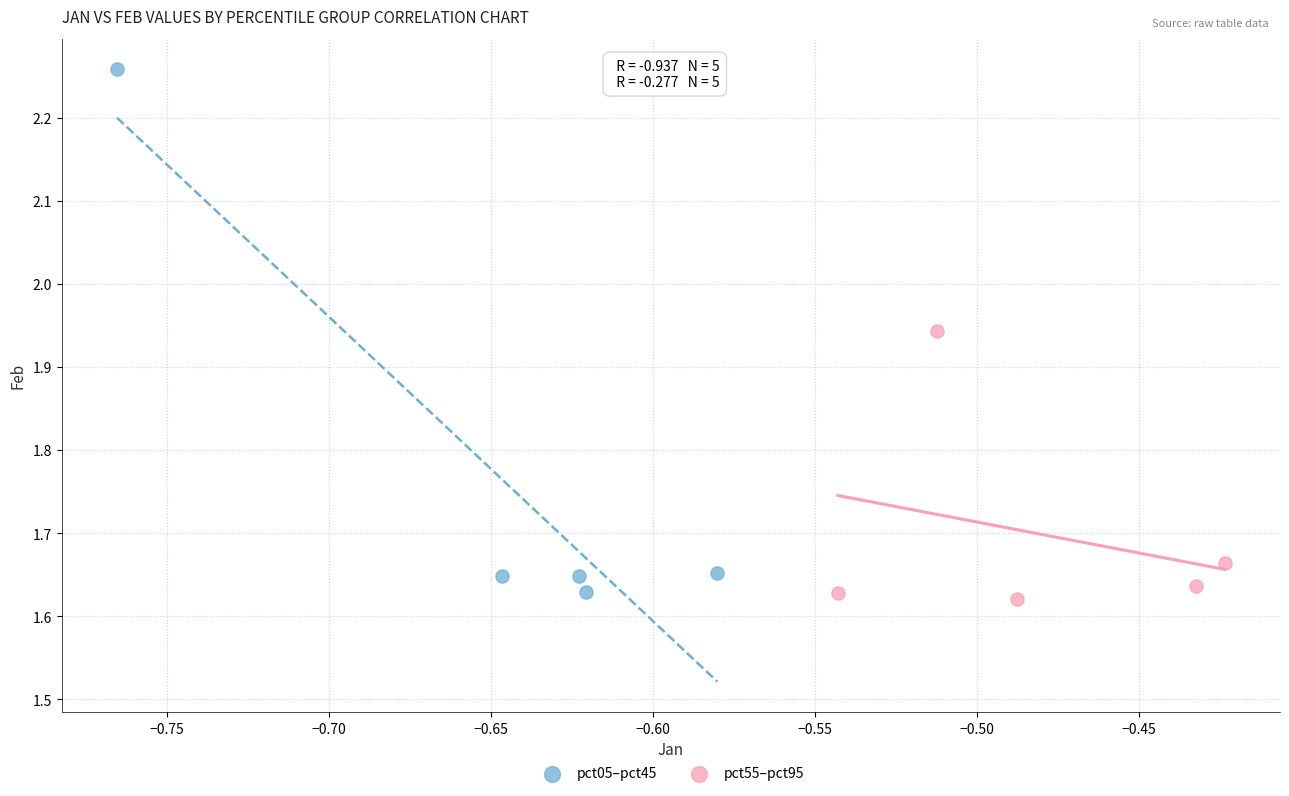

Which series has the widest spread of Y values?

pct05–pct45